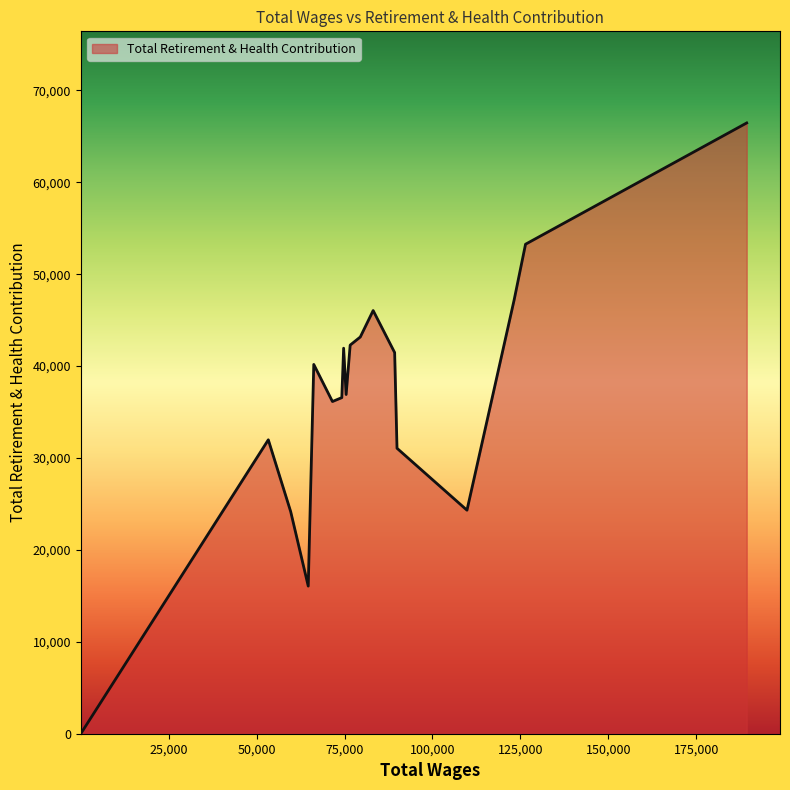

Count the number of categories in the chart.

18